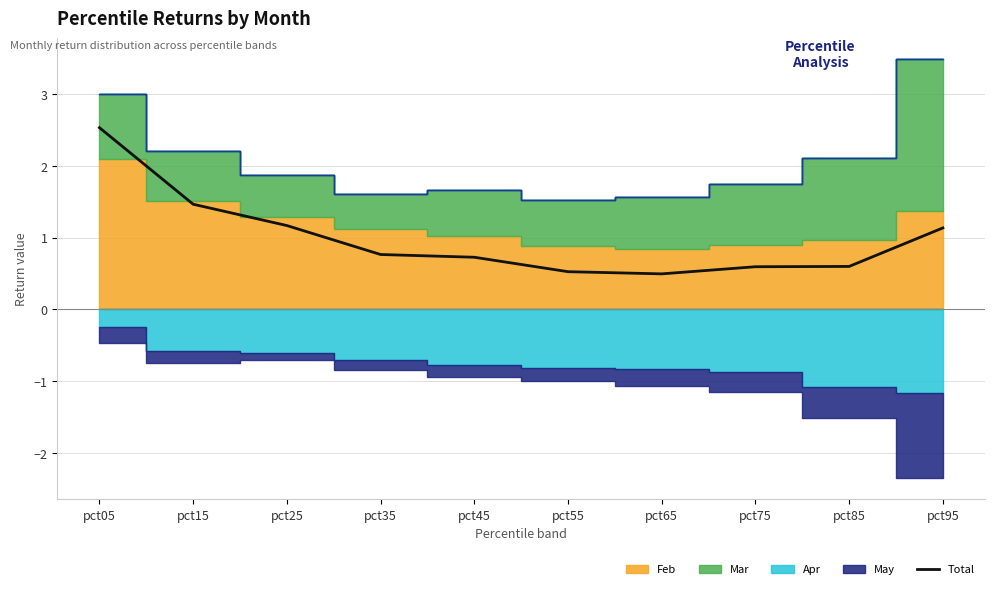

Reading right to left, list all the values displayed in this chart.

1.1	0.6	0.6	0.5	0.5	0.7	0.8	1.2	1.5	2.5